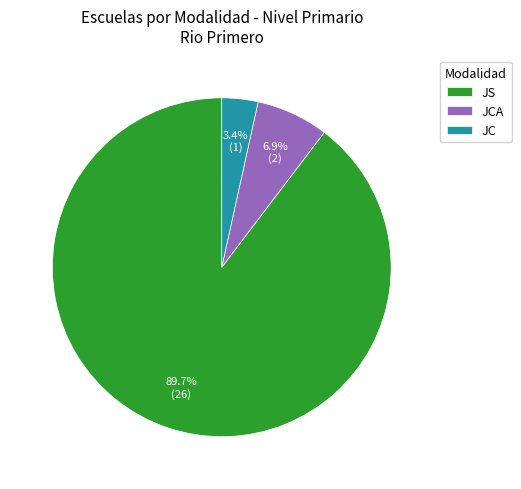

Which has a higher value, JS or JC?

JS